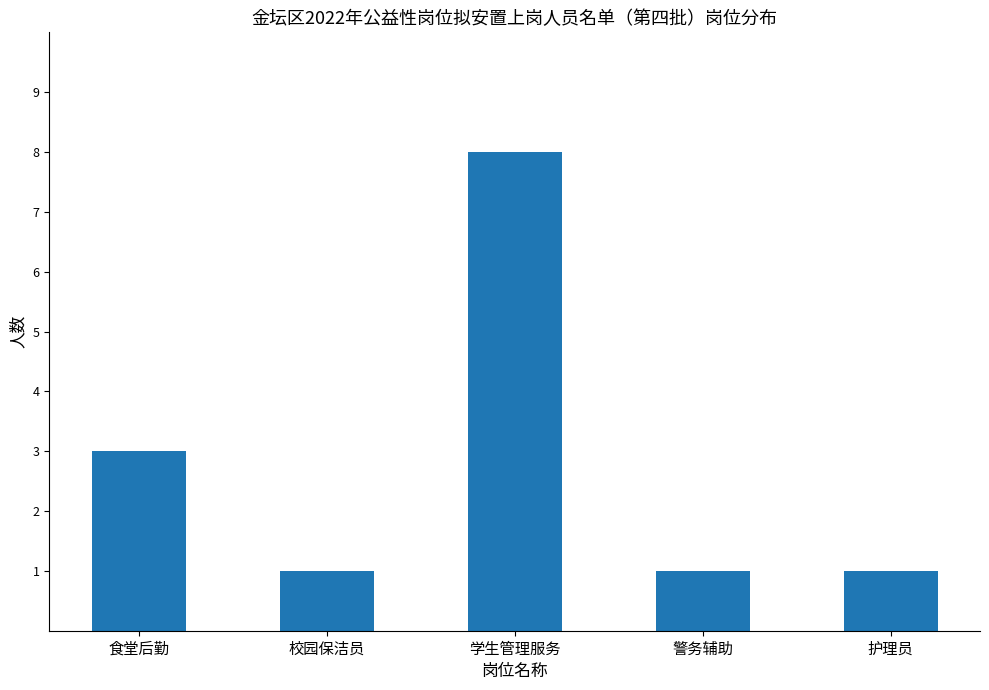

Where is the data nearest to the value 4?

食堂后勤